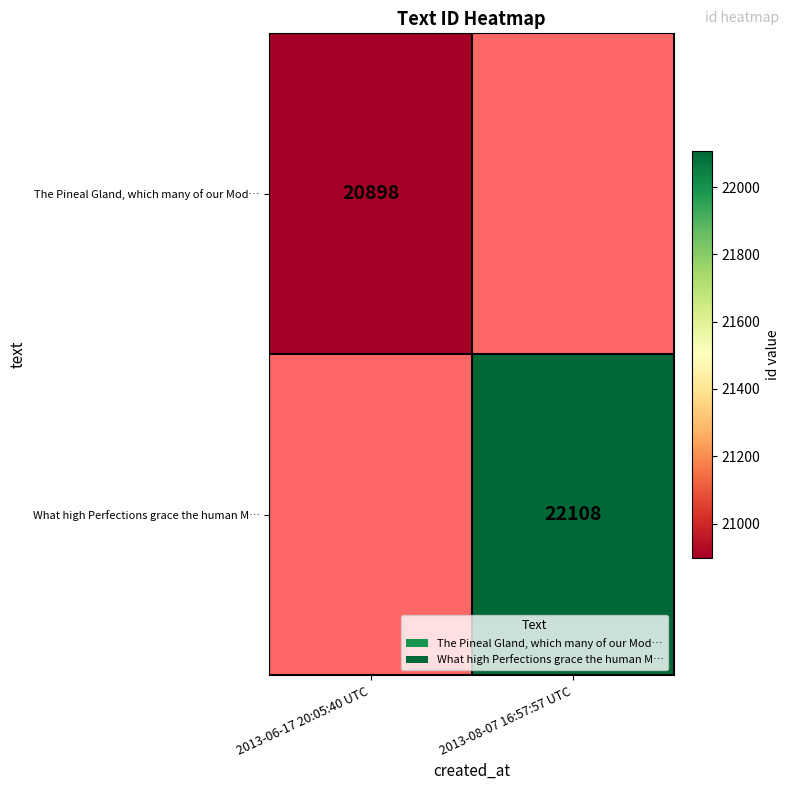

The What high Perfections grace the human M… series shows 38190 at 2013-08-07 16:57:57 UTC. True or false?

False